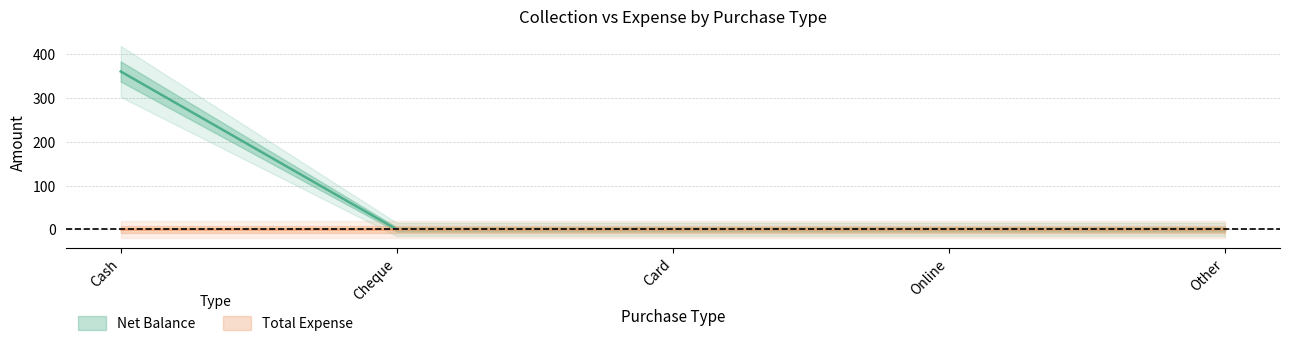

What is the change in value from Cash to Online?

-360